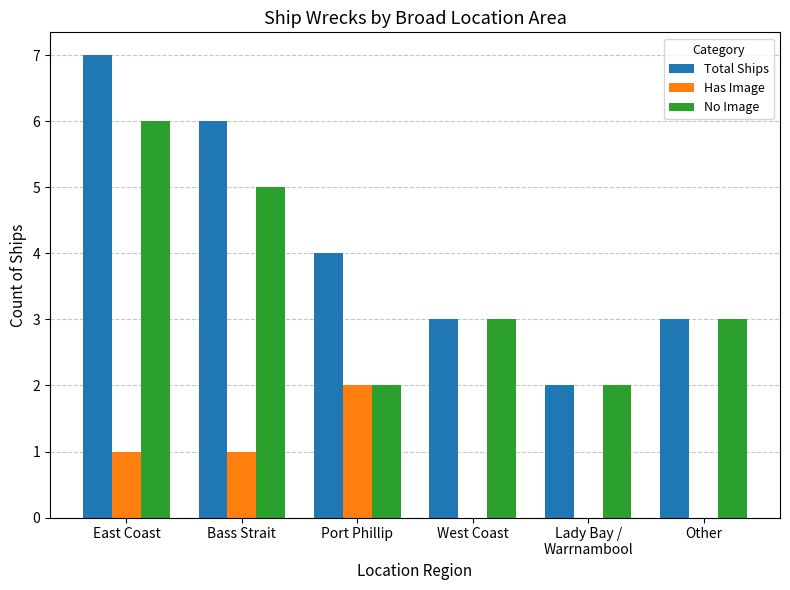

What is the sum of the Total Ships values at West Coast and Bass Strait?

9